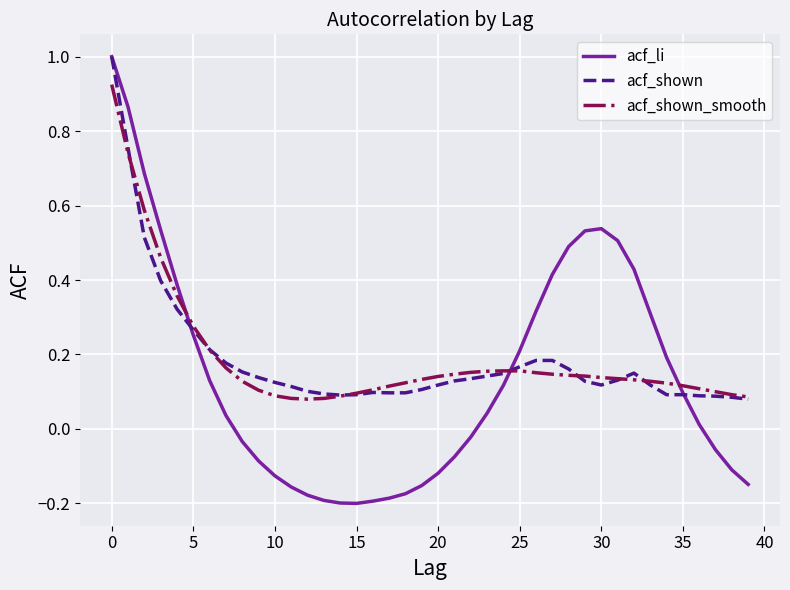

What is the greatest value displayed?

1.0